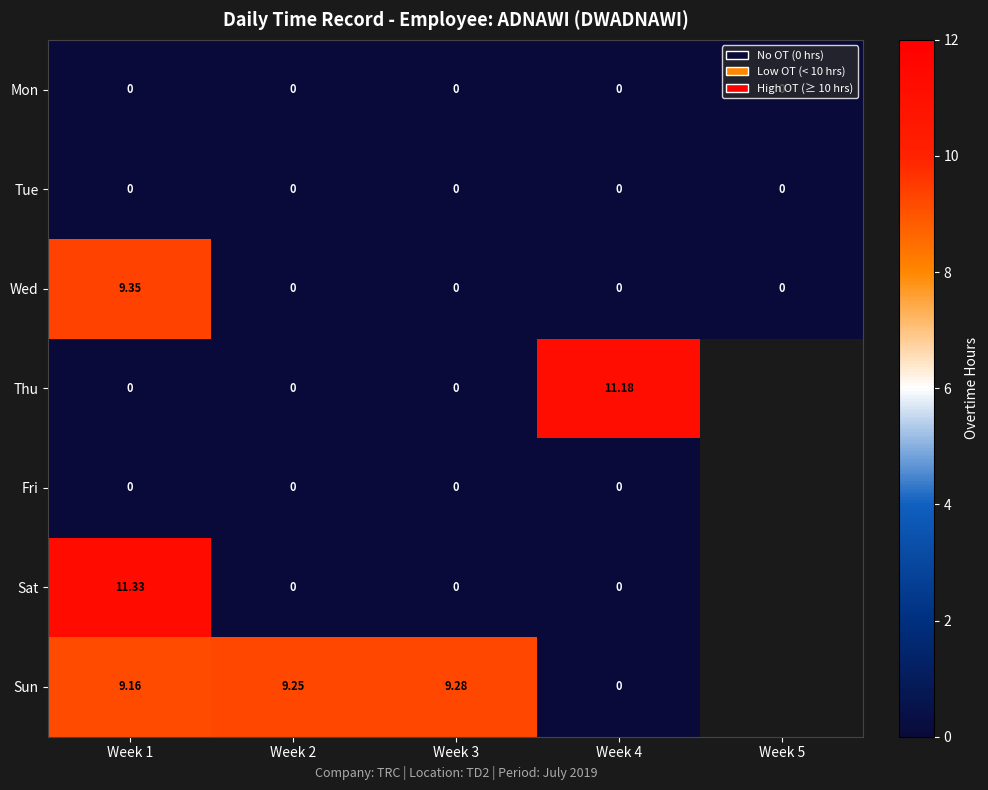

Is the value of Thu at Week 2 greater than the value of Sat at Week 1?

No